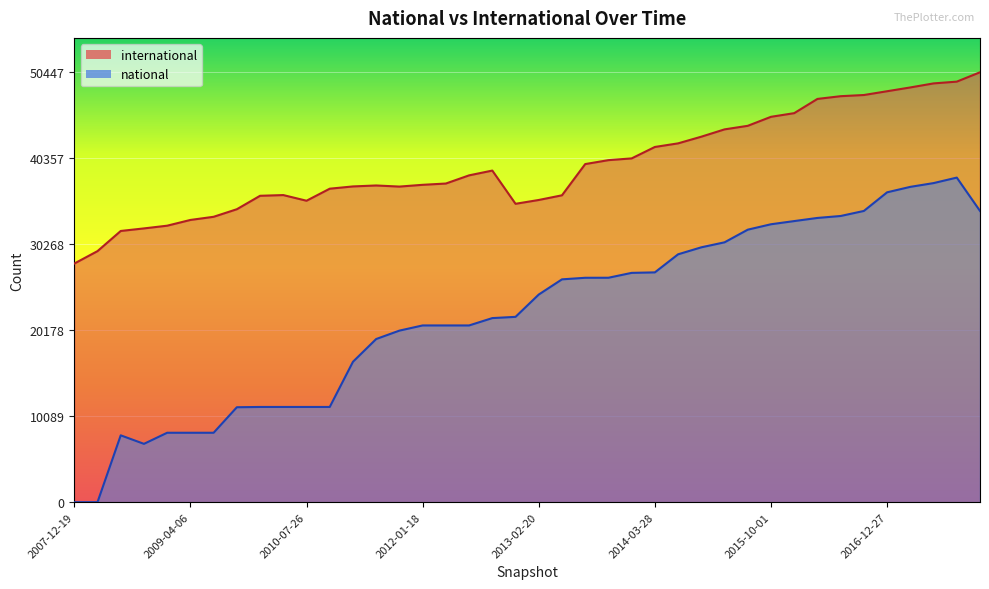

True or false: national and international cross at least once.

False